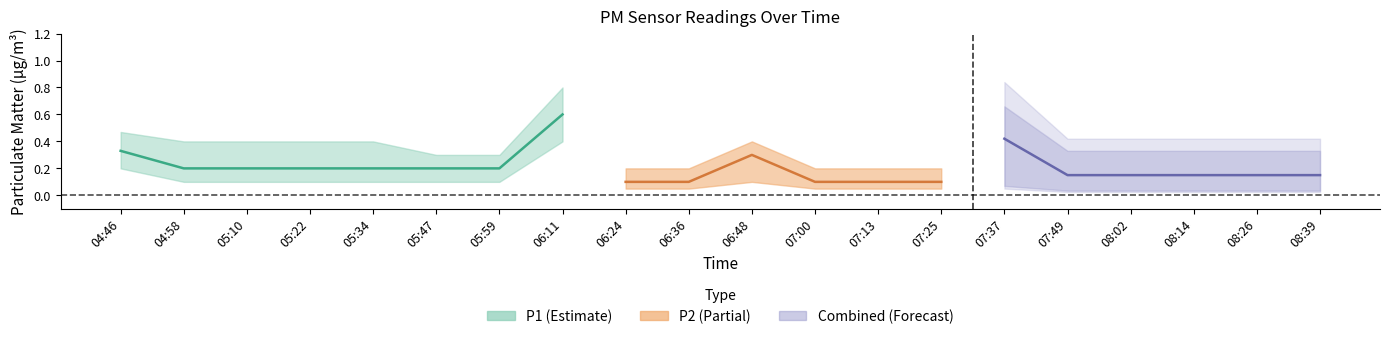

What is the spread (max minus min) of values at 05:59?

0.1